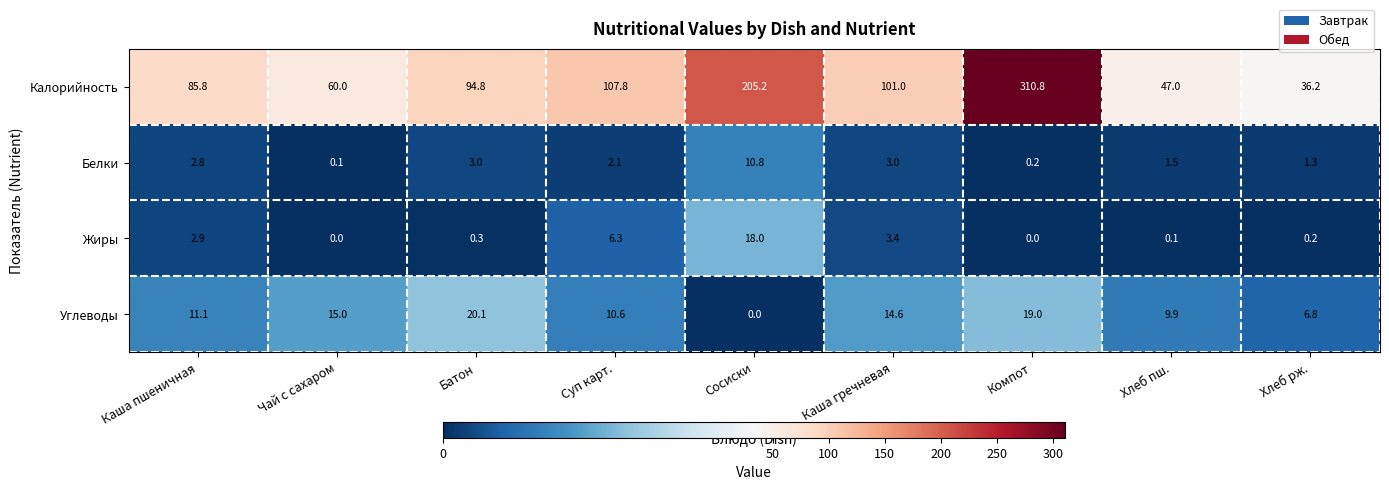

What is the sum of all Калорийность values?

1048.6